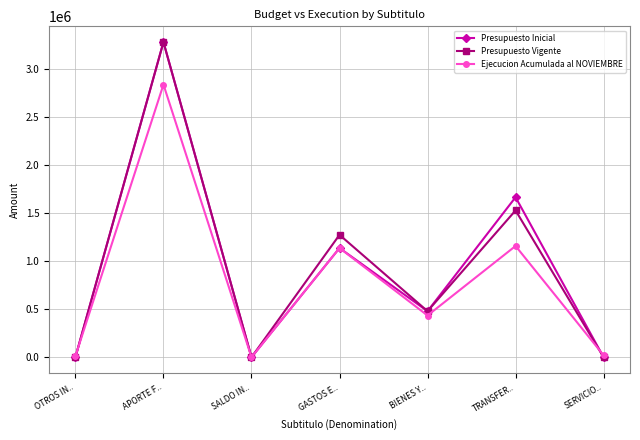

Is the value of Presupuesto Vigente at GASTOS E.. greater than the value of Ejecucion Acumulada al NOVIEMBRE at TRANSFER..?

Yes